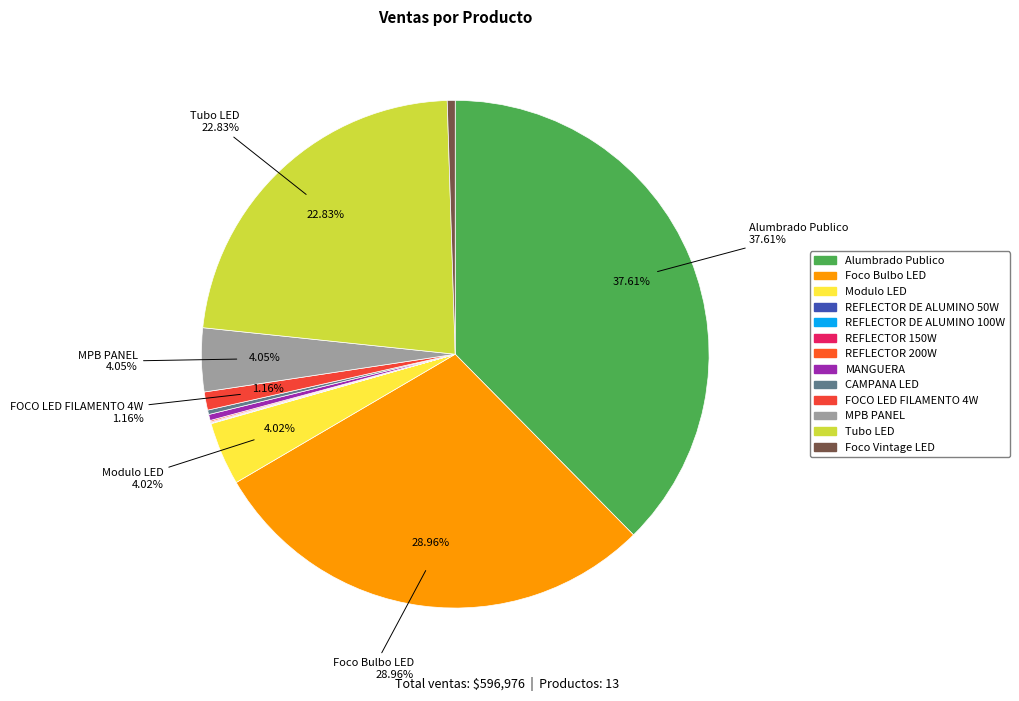

How many slices are in this pie chart?

13